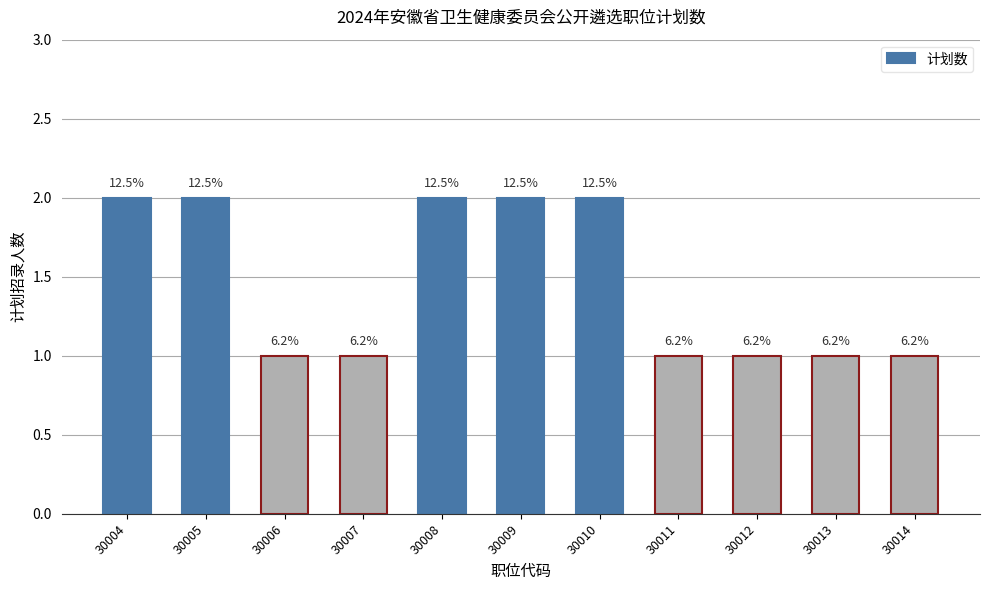

Are the bars horizontal?

No